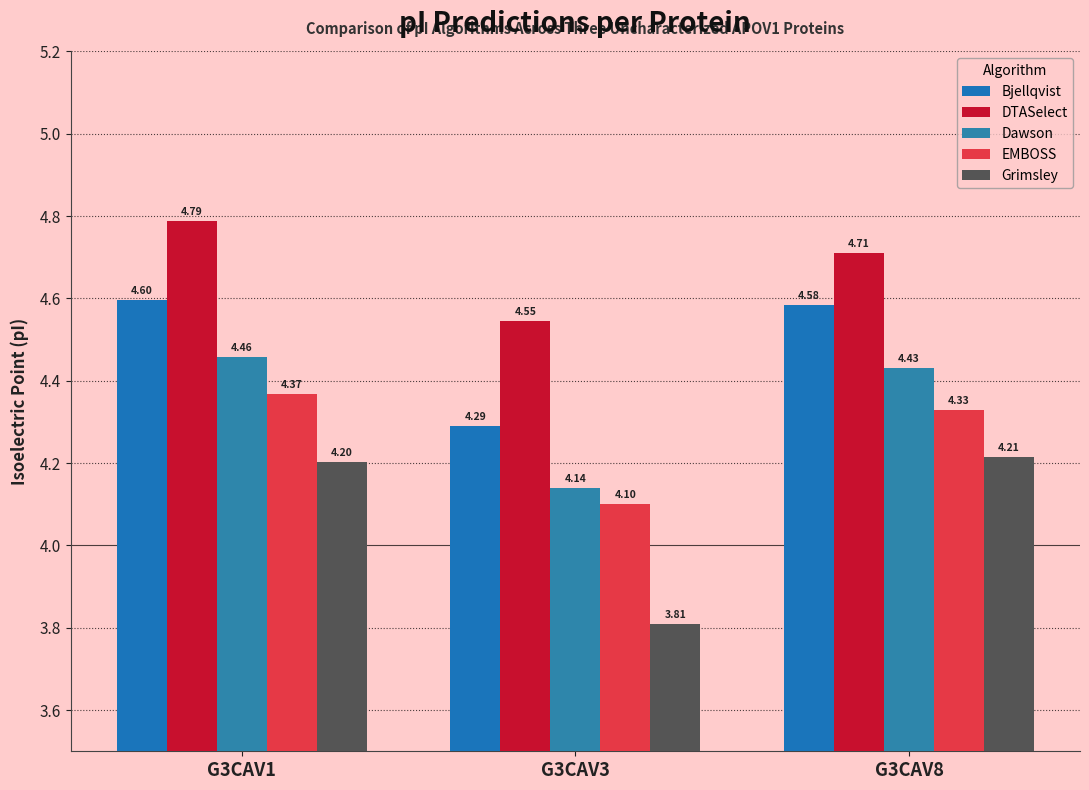

Is it true that Bjellqvist equals 6.1 at G3CAV8?

False